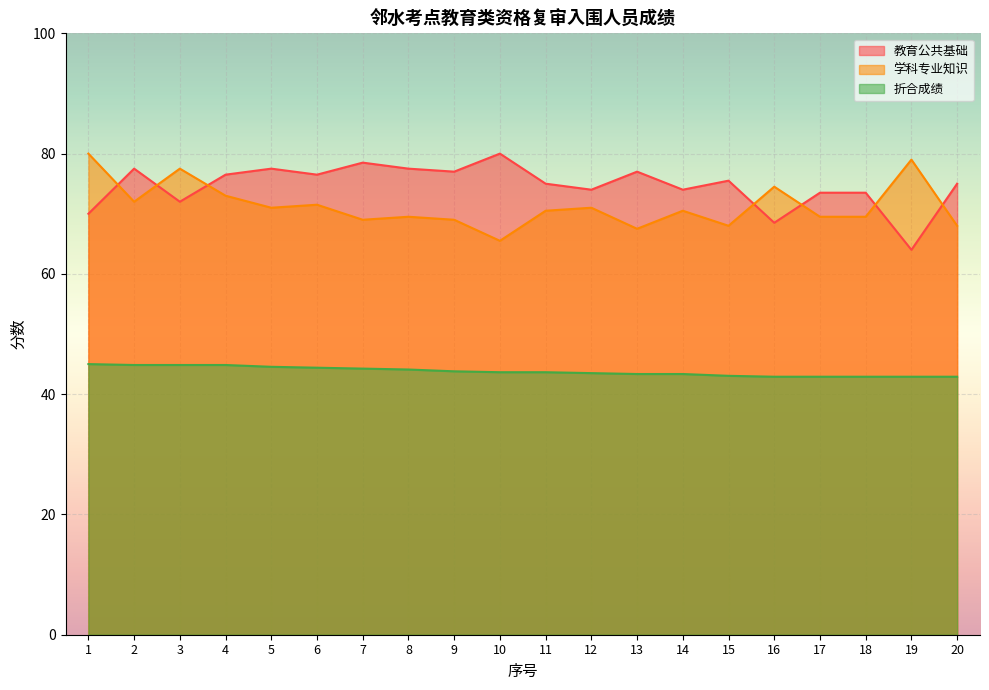

What is the sum of the 学科专业知识 values at 19 and 14?

149.5